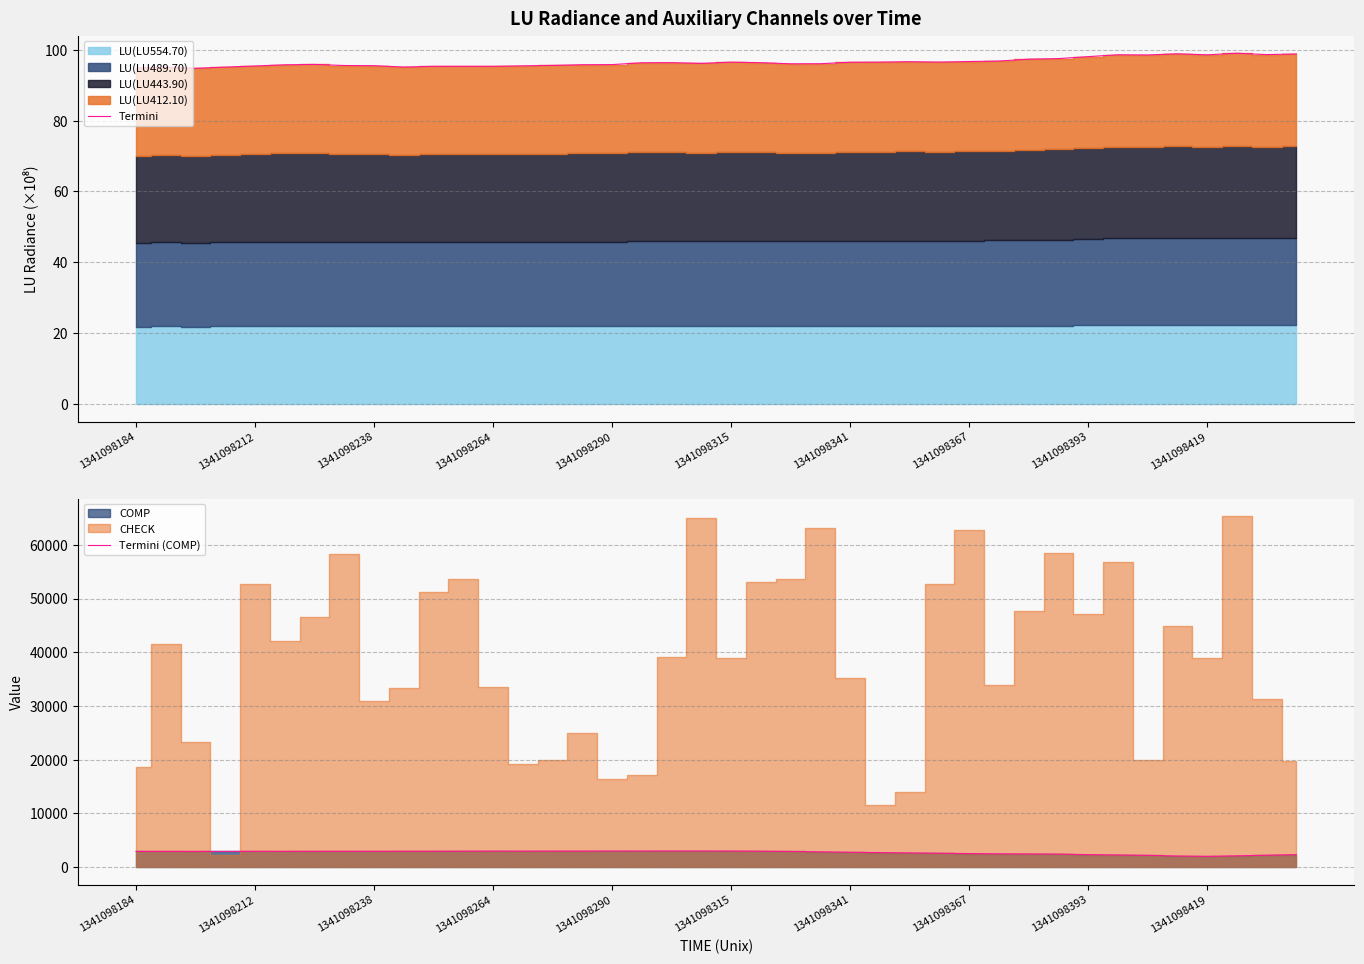

Which series has the largest total across all categories?

Termini (COMP)